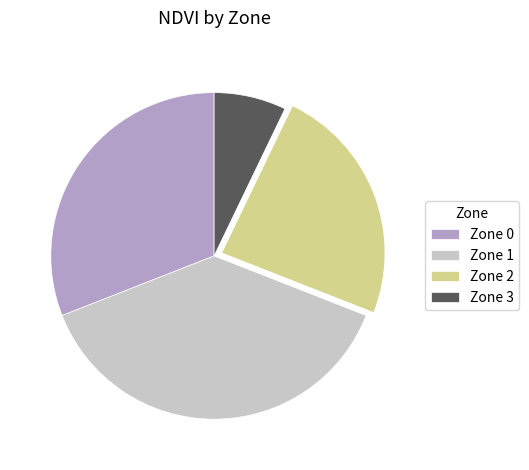

Between Zone 3 and Zone 0, which is larger?

Zone 0